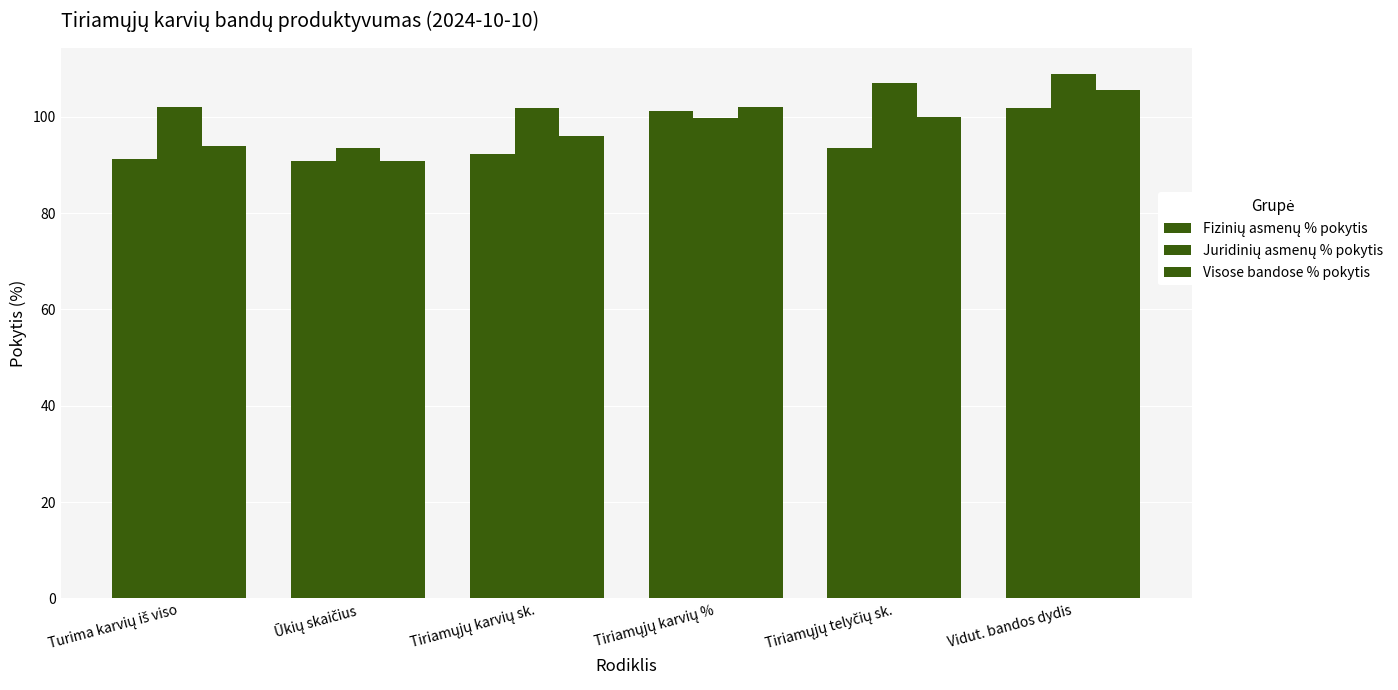

What is the sum of all Visose bandose % pokytis values?

588.4